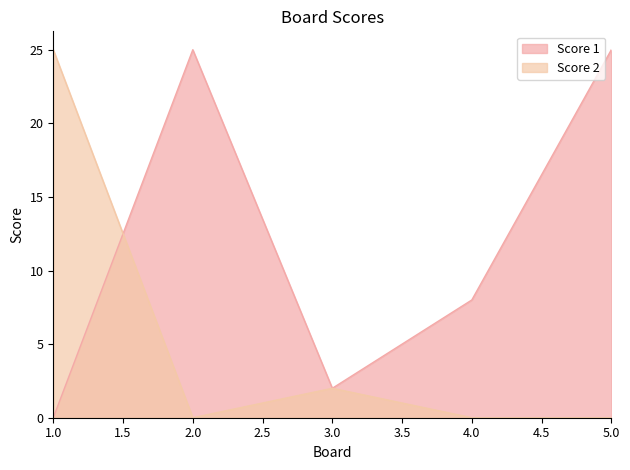

At which category does Score 1 reach its first local valley?

3.0